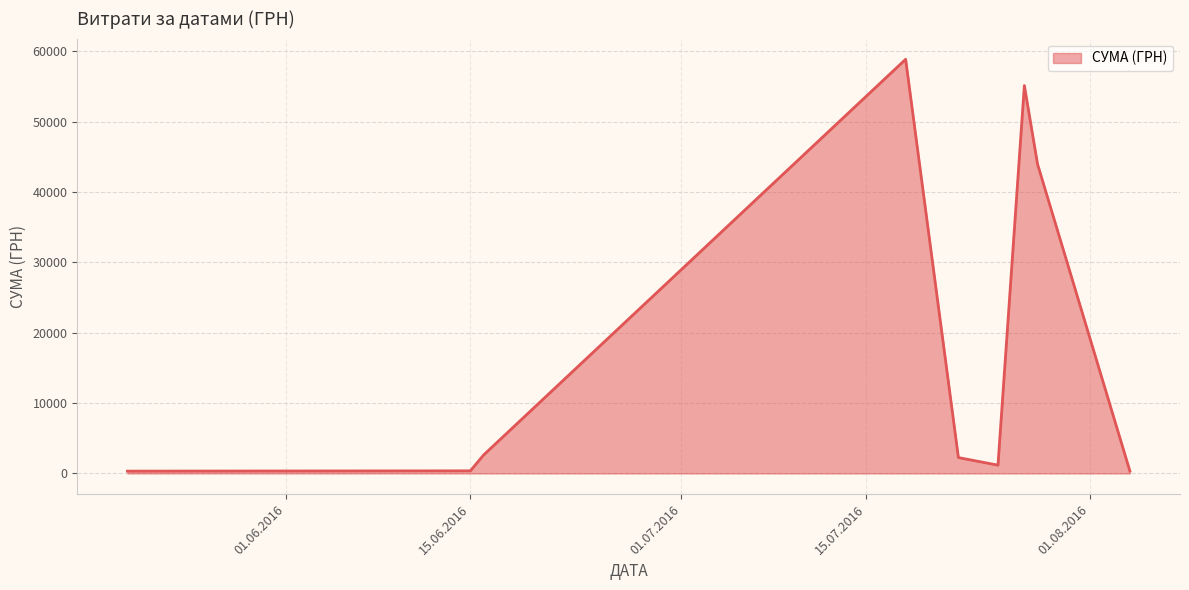

What is the greatest value displayed?

58840.0